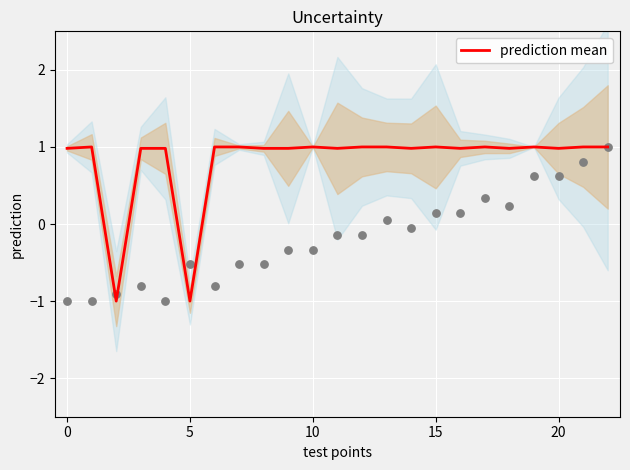

What is the ratio of the value at 20 to the value at 17?

1.0